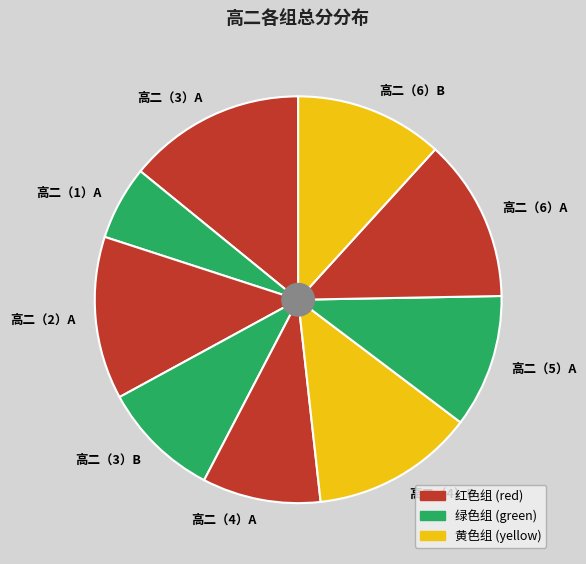

Approximately how many times larger is the value at 高二（3）A compared to 高二（5）A?

1.3